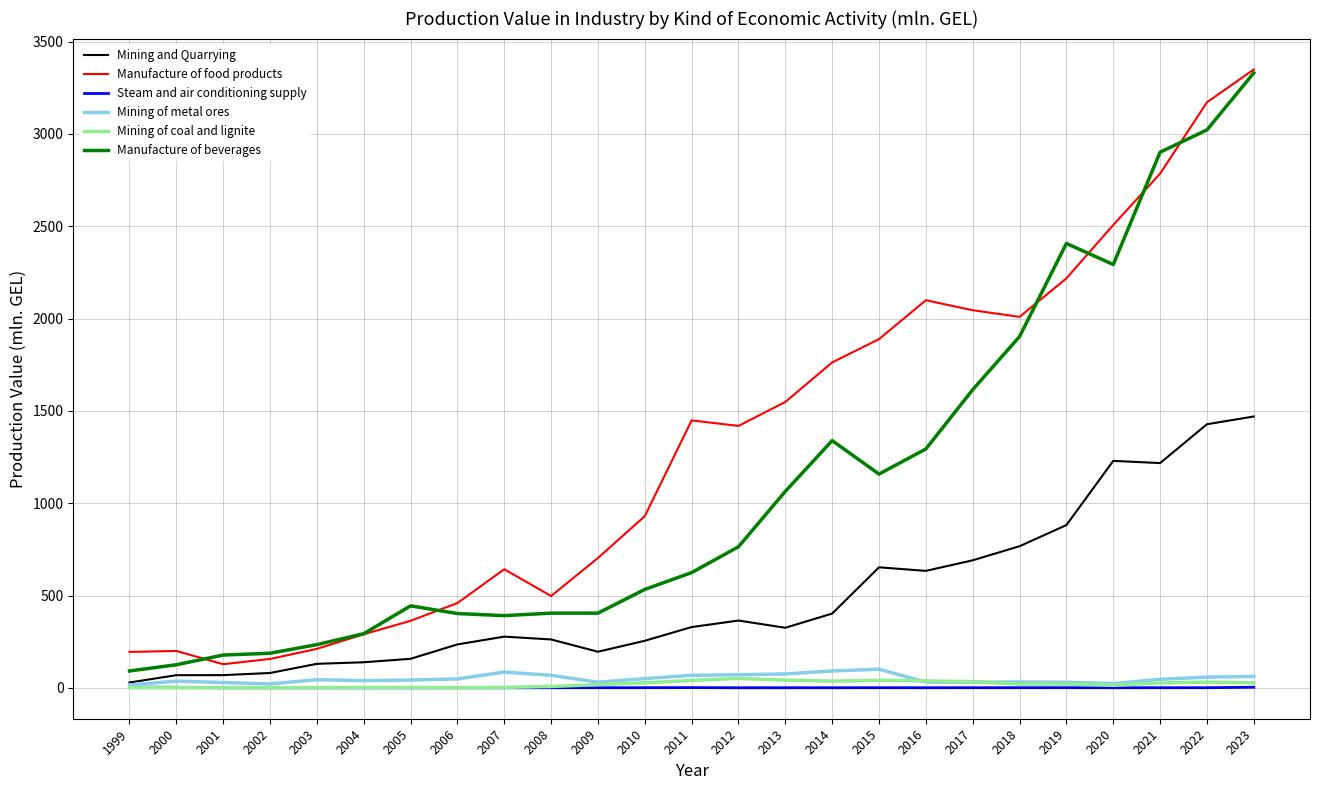

At which label is Manufacture of beverages closest to 1710?

2017